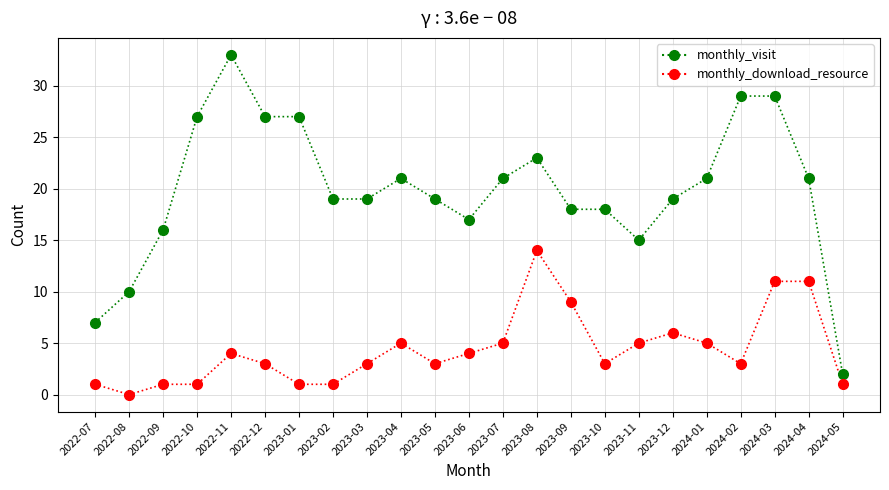

At which category is the sum across all series the highest?

2024-03